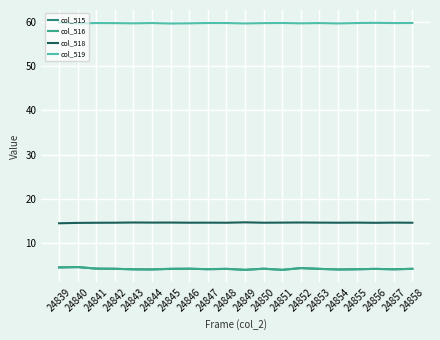

At which category is the sum across all series the highest?

24839